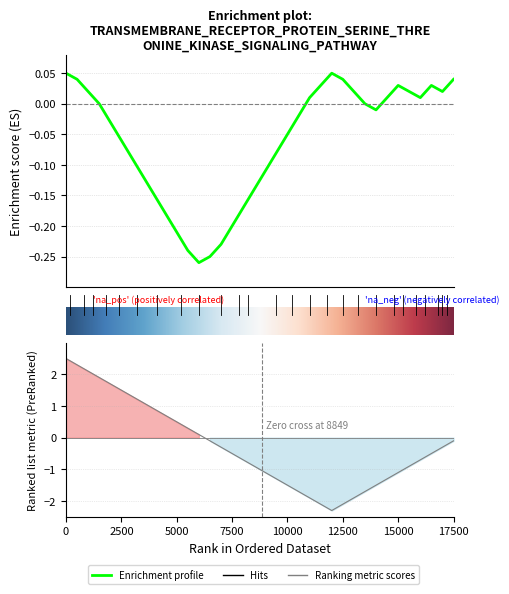

At how many categories does at least one series exceed 2?

3